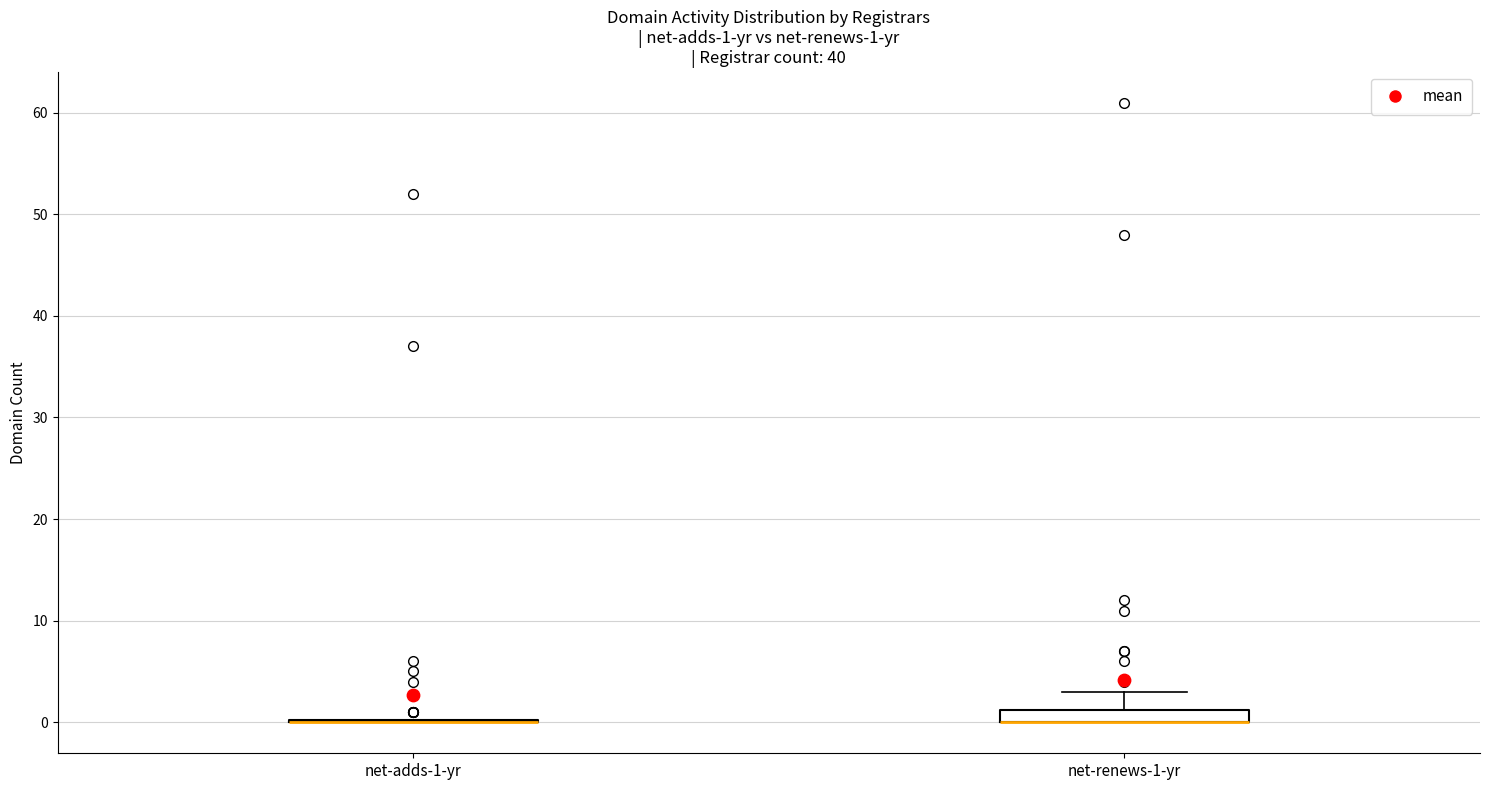

Which box is the tallest, from its lower edge to its upper edge?

net-renews-1-yr